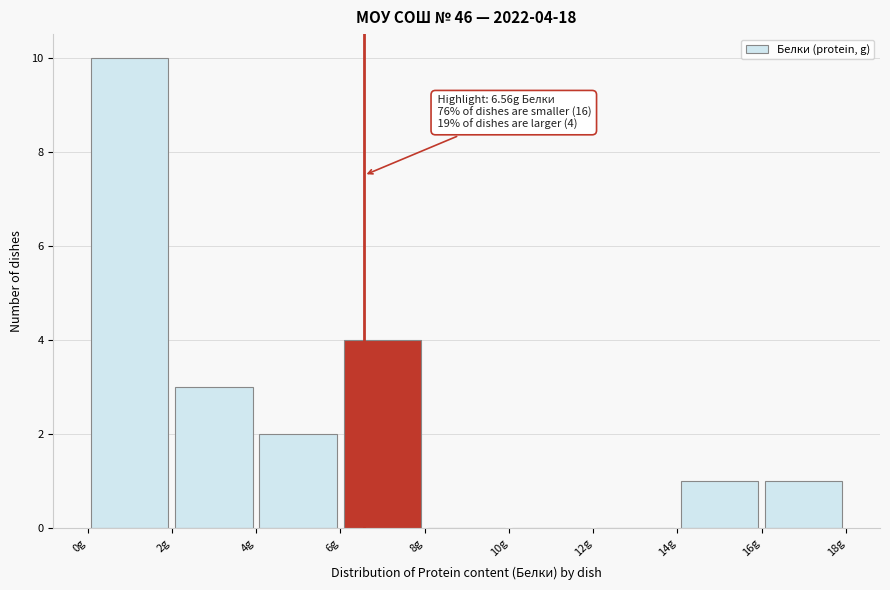

Which range on the x-axis has the tallest bar?

0 to 2